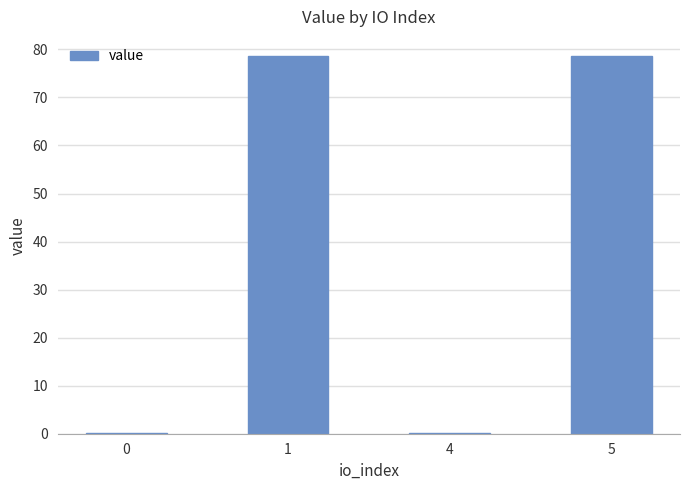

Read the value at 5.

78.7